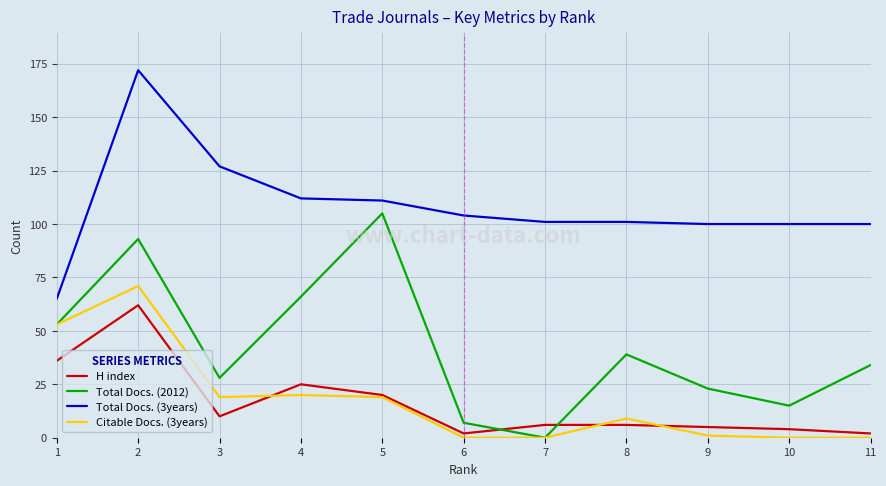

The Total Docs. (2012) series shows 7 at 6. True or false?

True